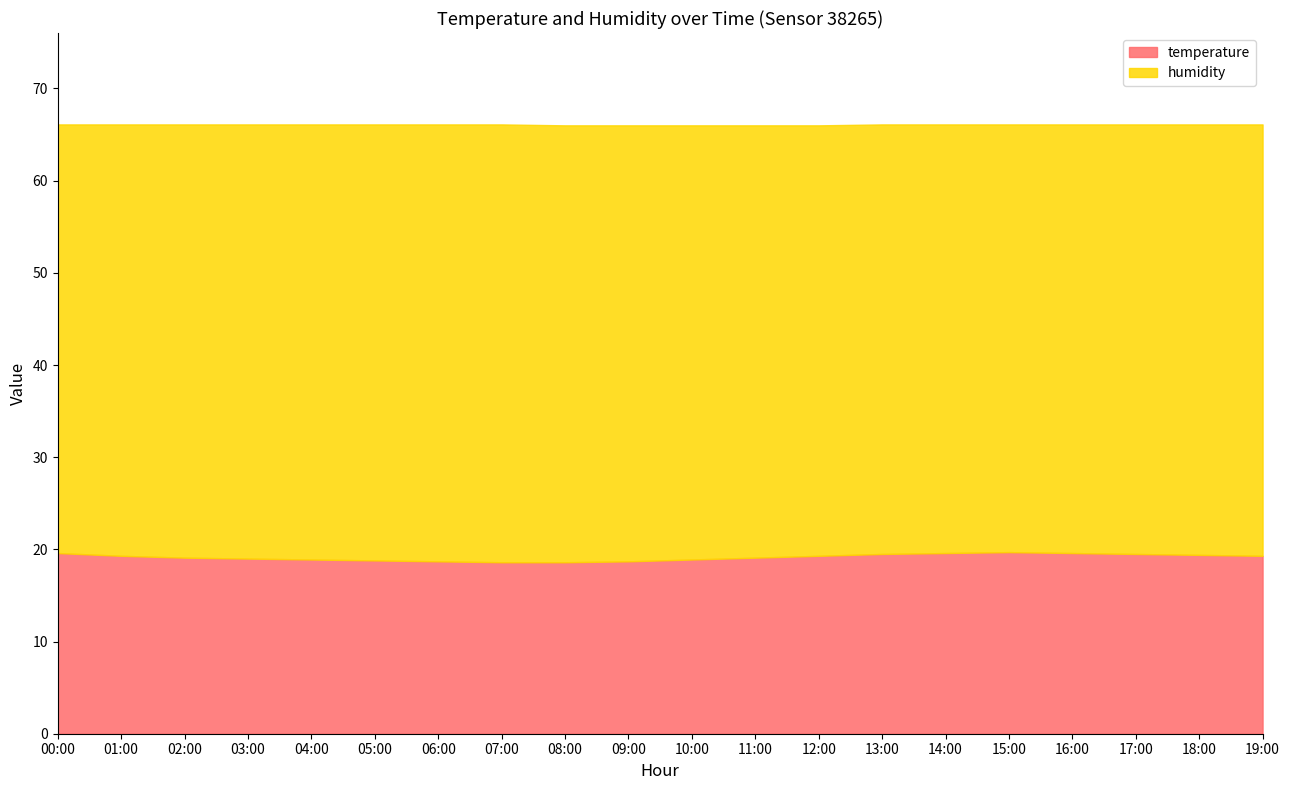

Reading left to right, extract all data points from this chart.

temperature: 19.6	19.3	19.1	19.0	18.9	18.8	18.7	18.6	18.6	18.7	18.9	19.1	19.3	19.5	19.6	19.7	19.6	19.5	19.4	19.3
humidity: 46.5	46.8	47.0	47.1	47.2	47.3	47.4	47.5	47.4	47.3	47.1	46.9	46.7	46.6	46.5	46.4	46.5	46.6	46.7	46.8